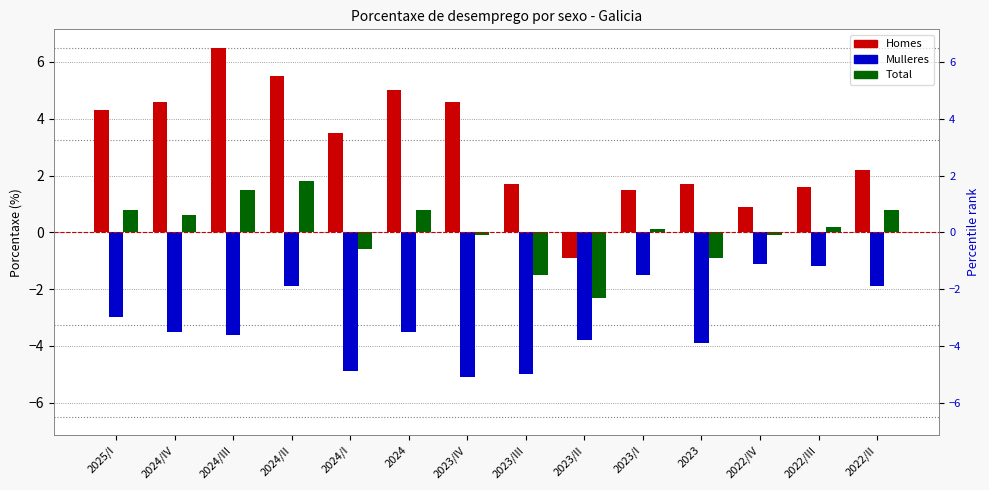

Reading left to right, transcribe all the data shown in this chart.

Homes: 4.3	4.6	6.5	5.5	3.5	5.0	4.6	1.7	-0.9	1.5	1.7	0.9	1.6	2.2
Mulleres: -3.0	-3.5	-3.6	-1.9	-4.9	-3.5	-5.1	-5.0	-3.8	-1.5	-3.9	-1.1	-1.2	-1.9
Total: 0.8	0.6	1.5	1.8	-0.6	0.8	-0.1	-1.5	-2.3	0.1	-0.9	-0.1	0.2	0.8